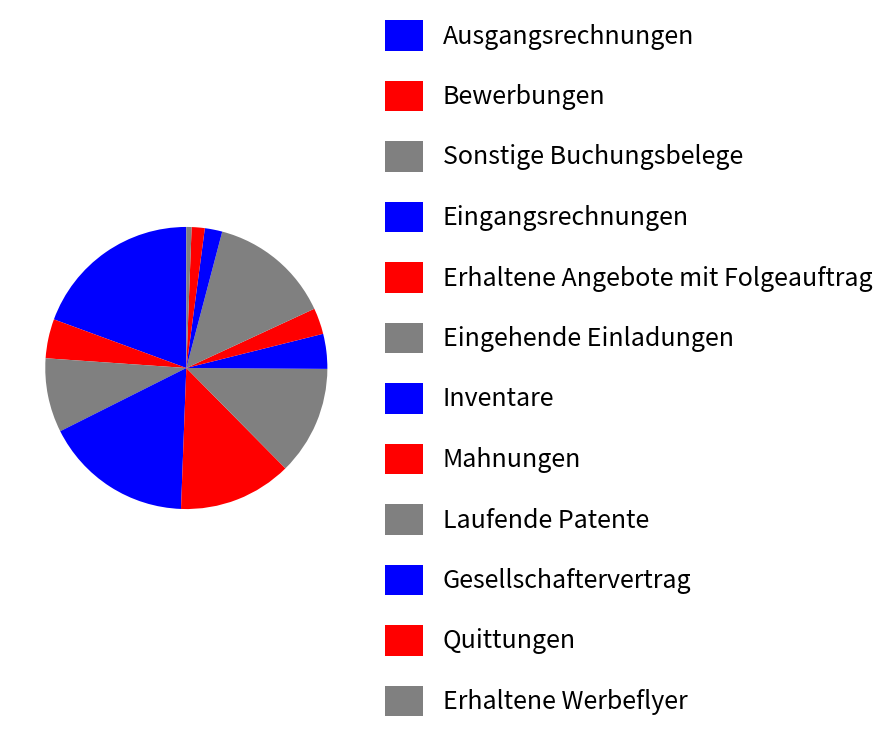

Is there a majority slice in this chart?

No